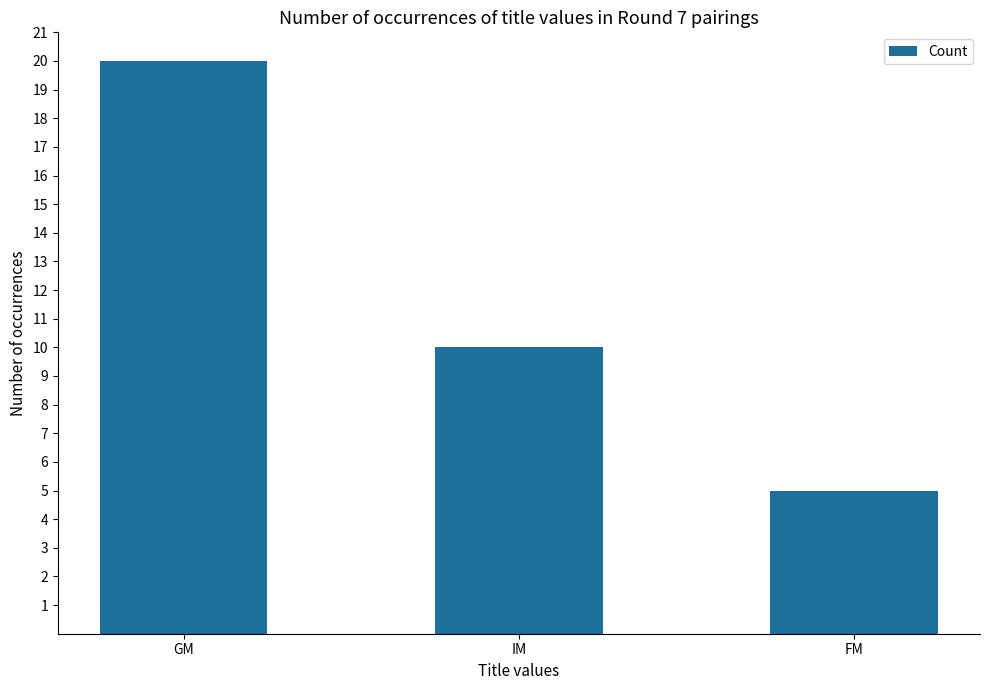

Reading left to right, what are all the values shown in this chart?

20	10	5